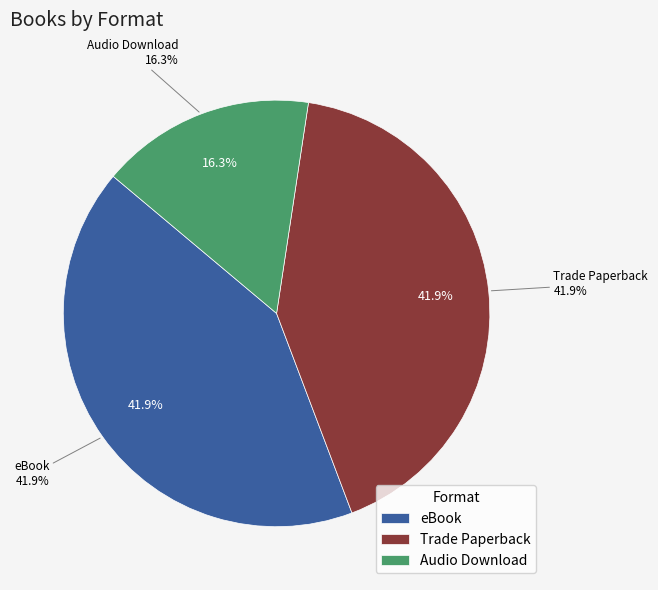

Between Audio Download and eBook, which is larger?

eBook